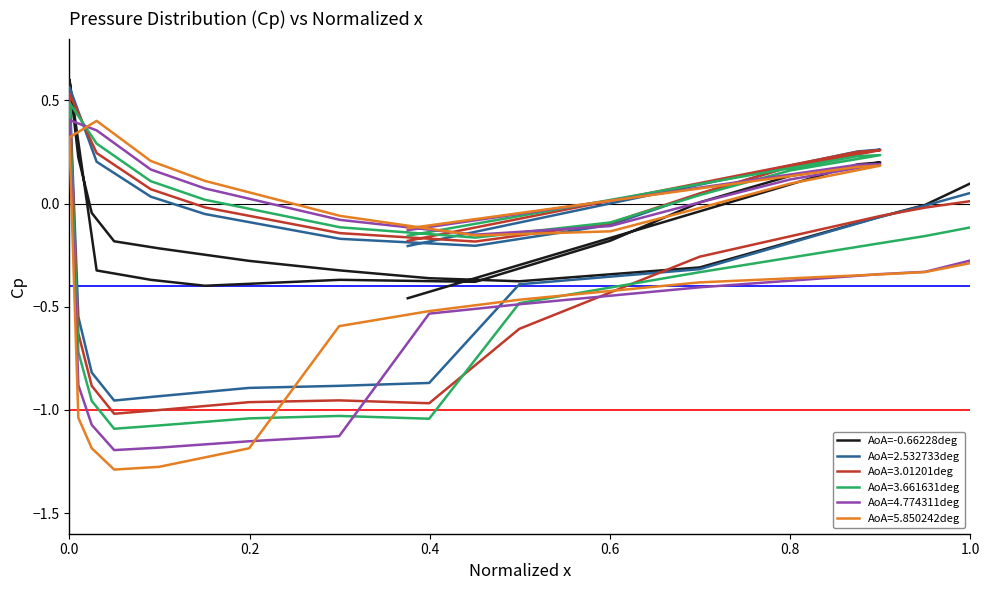

What is the greatest value displayed?

0.6